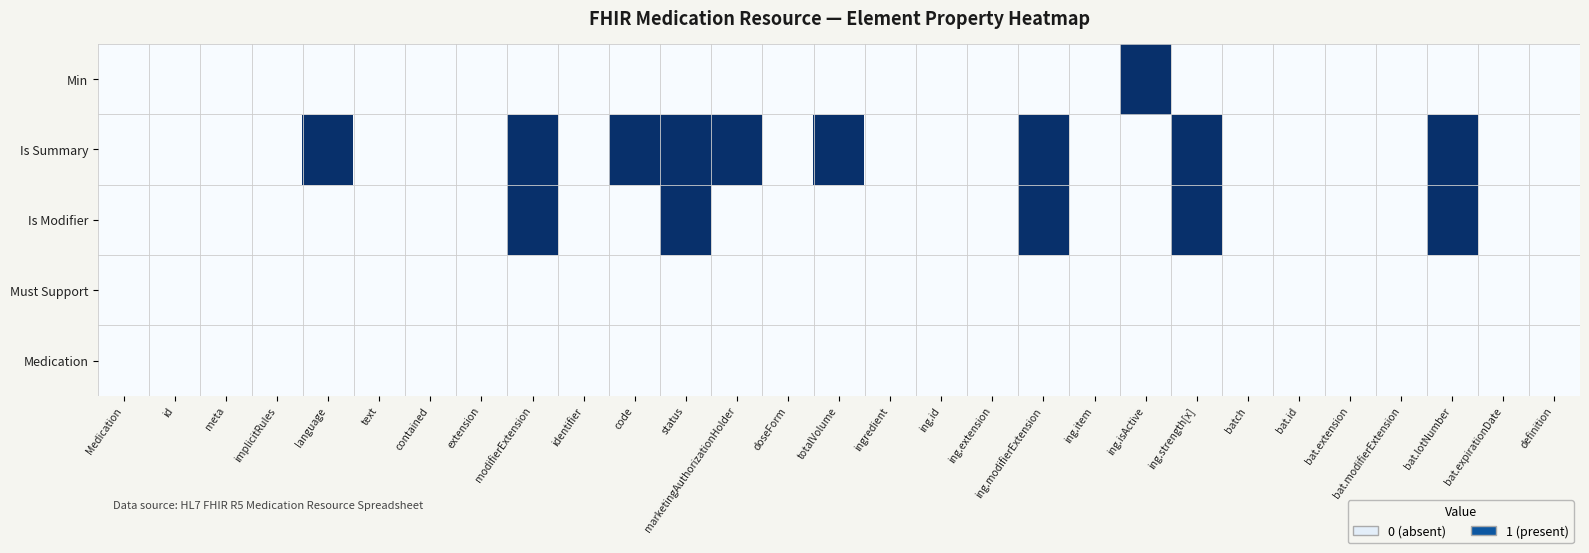

Which label corresponds to the smallest value in the chart?

Medication